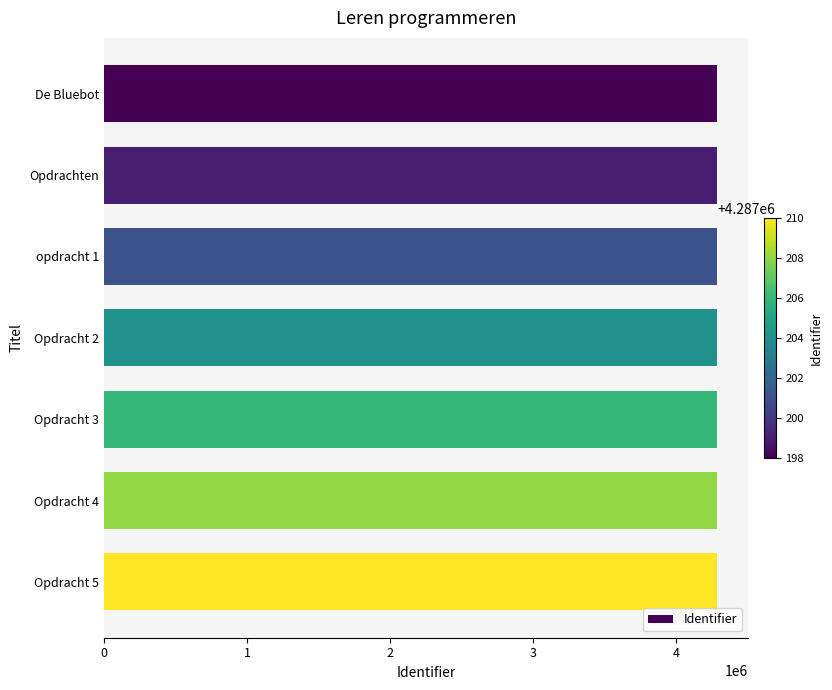

Does the chart contain any negative values?

No